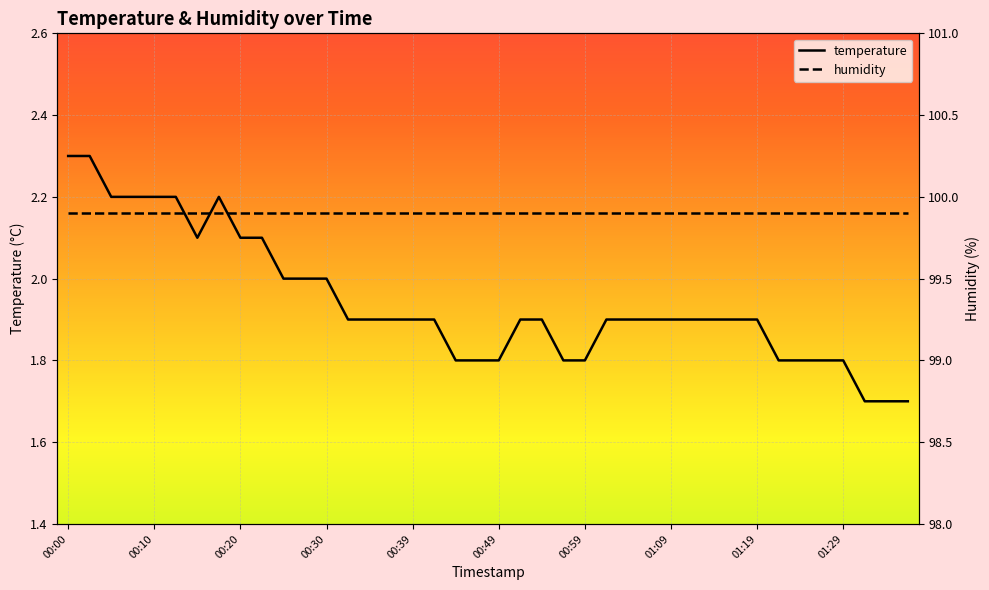

True or false: humidity and temperature cross at least once.

False